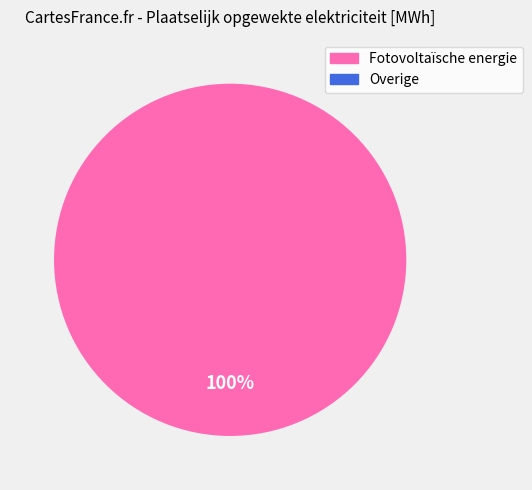

Which category has the smallest portion of the pie?

Overige